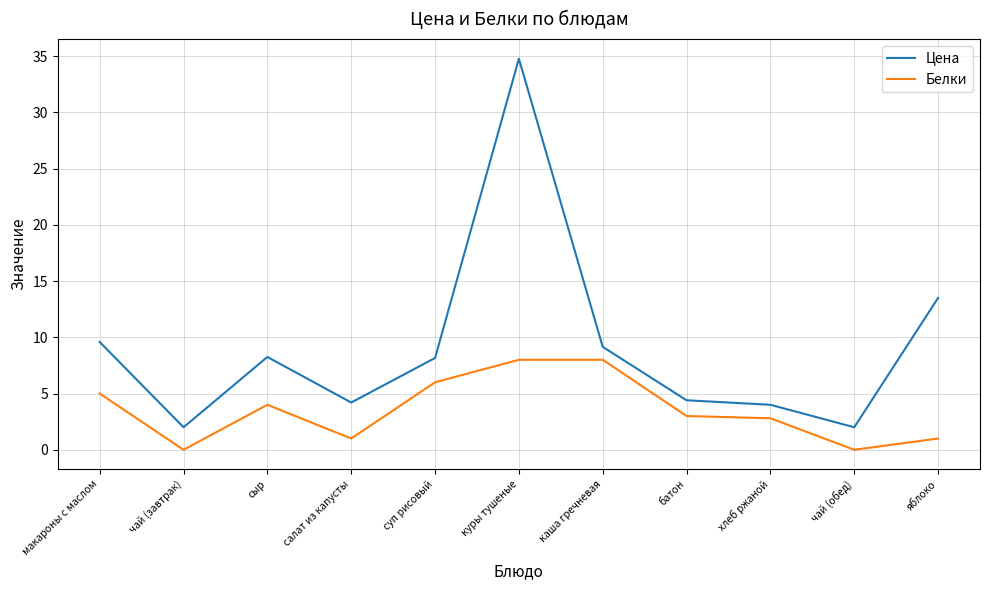

At which label is Белки closest to 4?

сыр